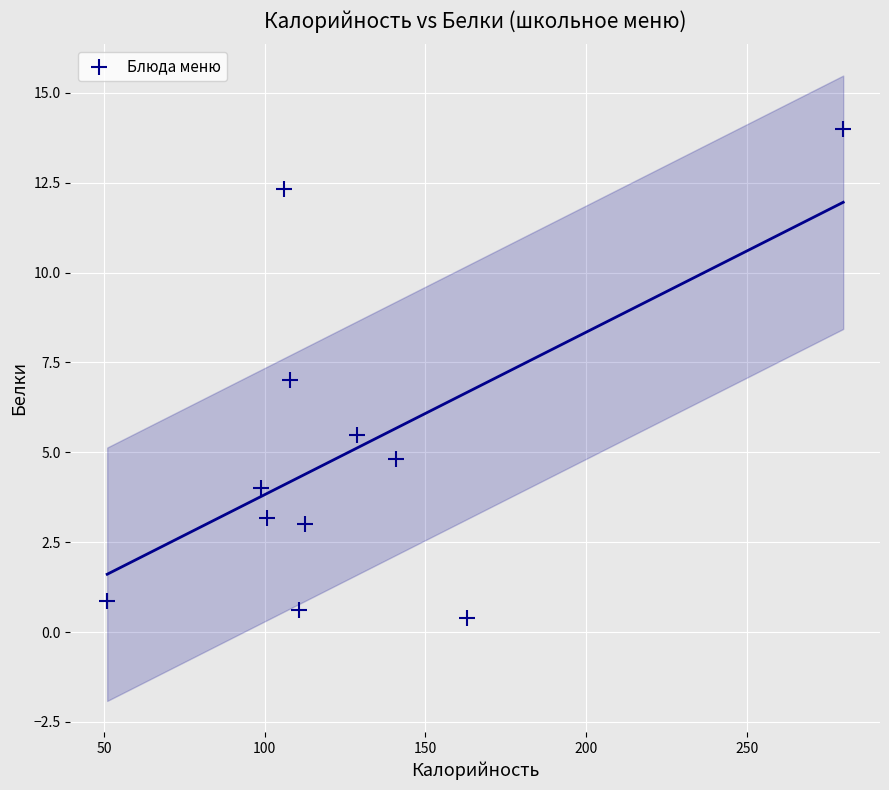

What is the range of Y values (max minus min)?

13.6